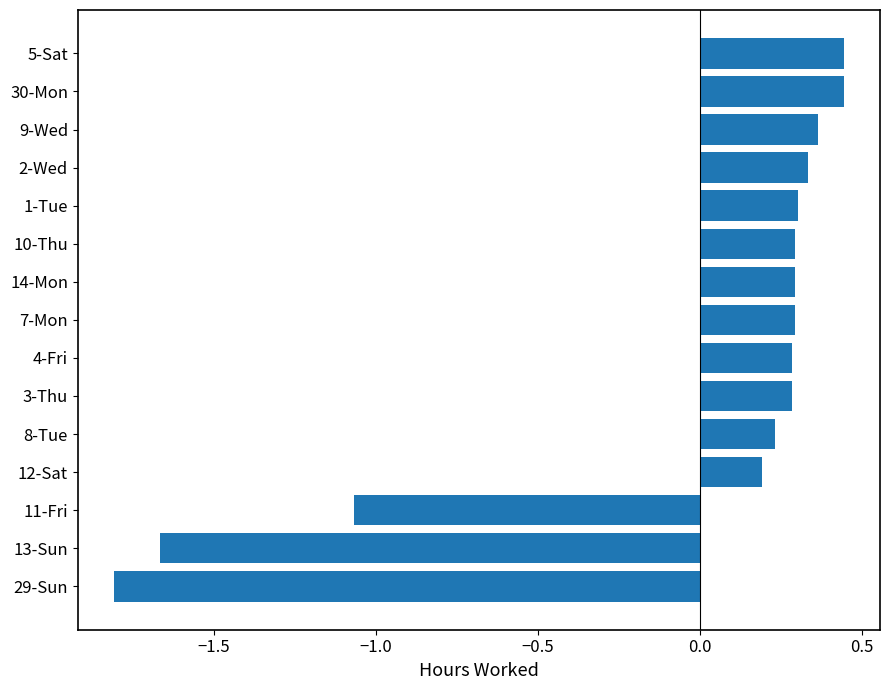

How many values are below 0?

3